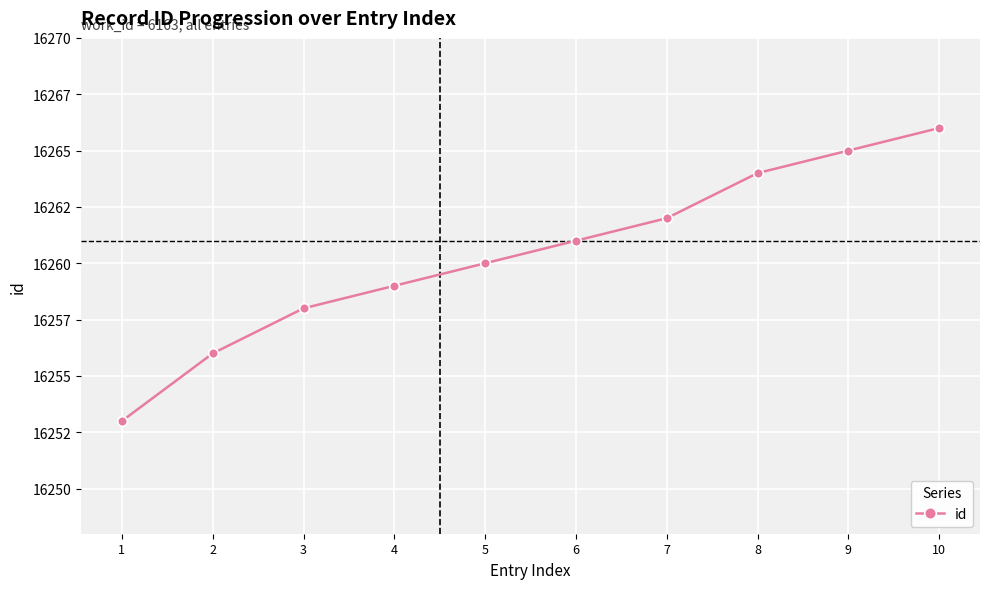

What is the difference between the values at 9 and 6?

4